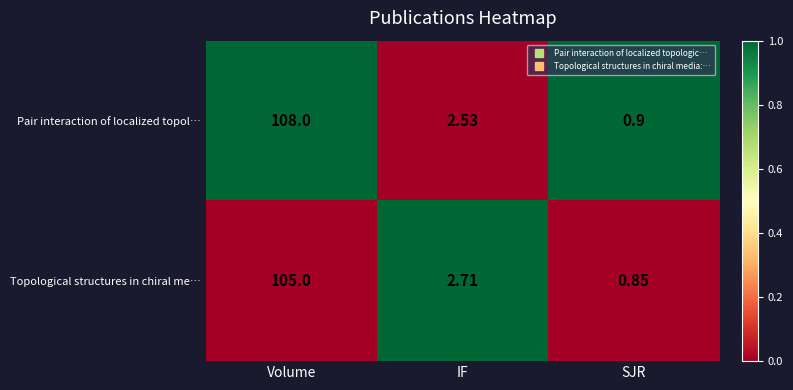

Which category has the highest value across all series?

Volume